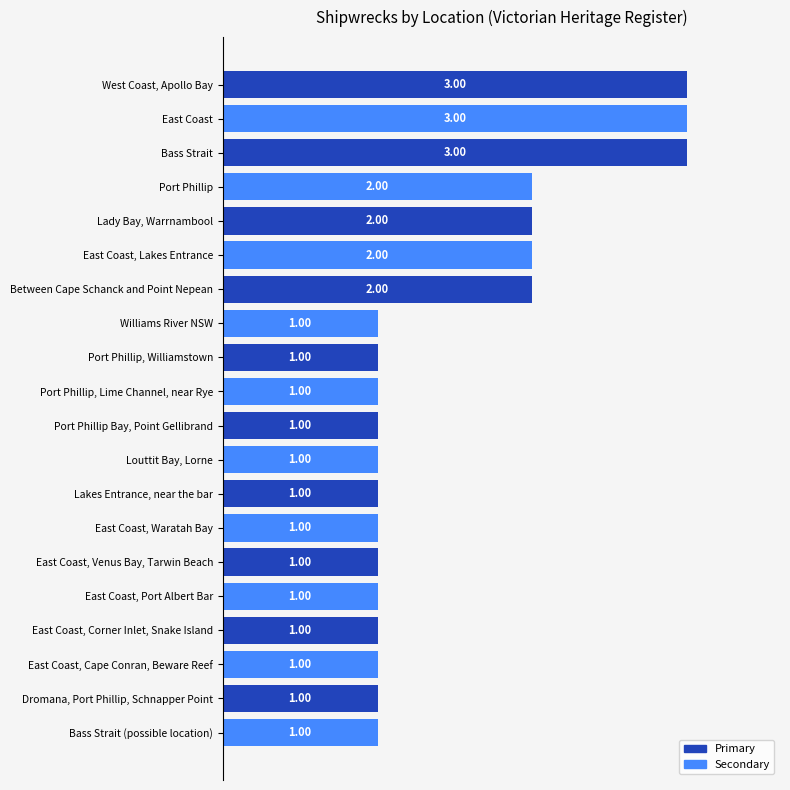

What is the sum of all values?

30